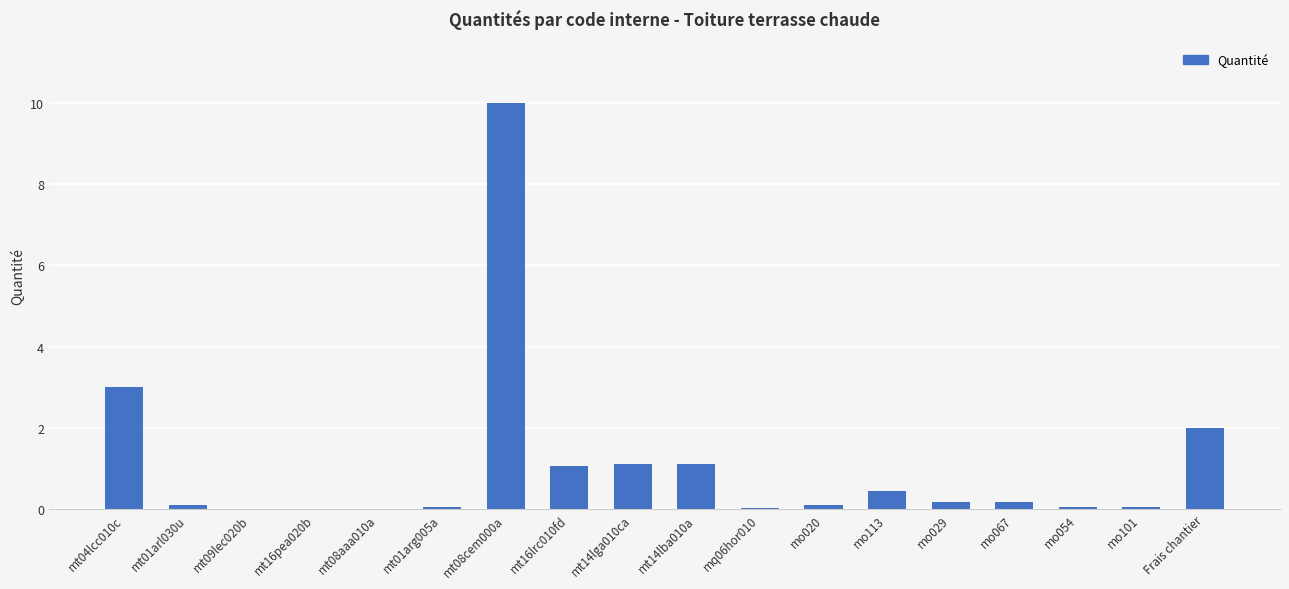

At which category does the chart reach its peak across all series?

mt08cem000a